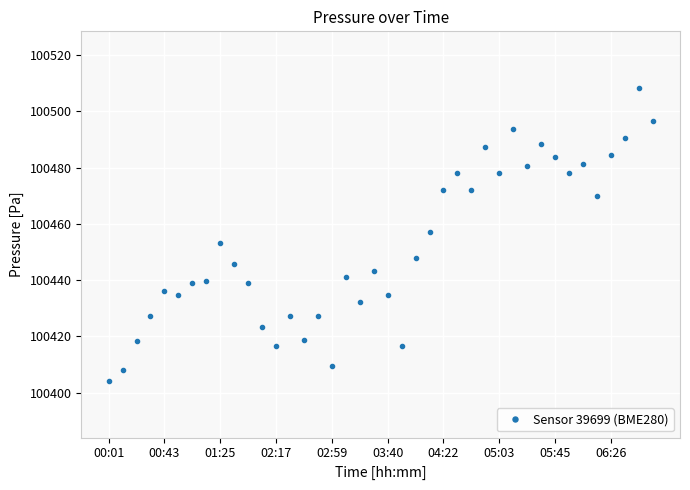

True or false: there are more than 1 points higher than both neighbors.

True